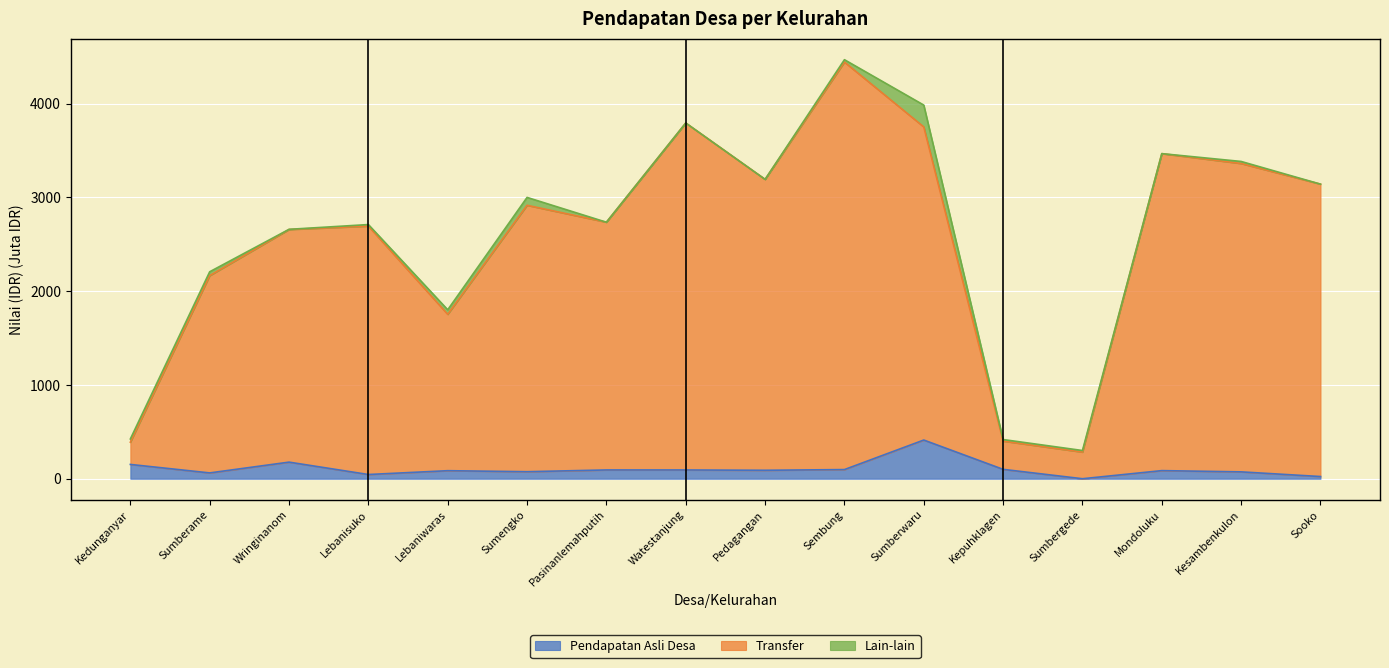

At which category is the sum across all series the highest?

Sembung